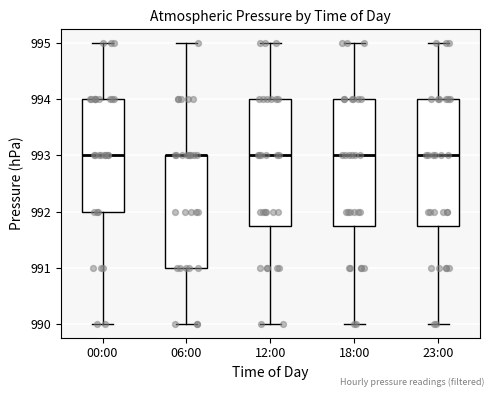

Reading left to right, read every box against the y-axis: the position of its median line, the range the box covers, and the ends of its whiskers. The values are not printed on the chart, so give them approximately, as read against the axis.

00:00: median 993.0, box 992.0 to 994.0, whiskers 990.0 to 995.0
06:00: median 993.0 (drawn on the box's upper edge), box 991.0 to 993.0, whiskers 990.0 to 995.0
12:00: median 993.0, box 991.8 to 994.0, whiskers 990.0 to 995.0
18:00: median 993.0, box 991.8 to 994.0, whiskers 990.0 to 995.0
23:00: median 993.0, box 991.8 to 994.0, whiskers 990.0 to 995.0